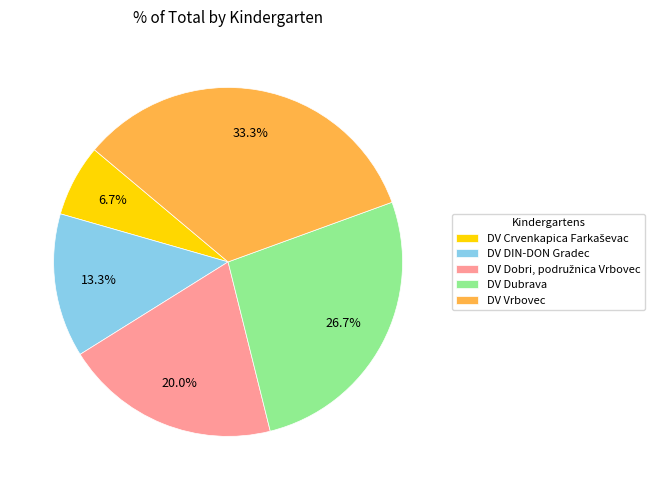

Which has a higher value, DV Dubrava or DV Vrbovec?

DV Vrbovec